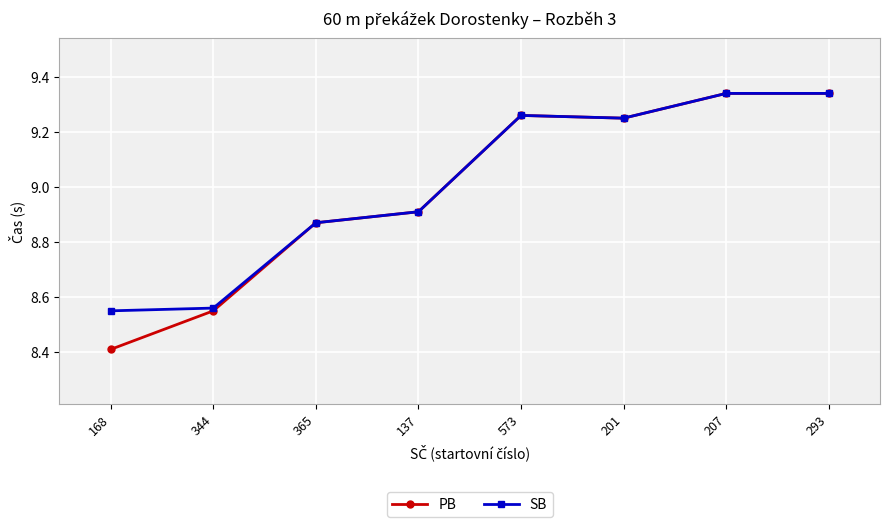

What is the difference between the second highest and second lowest values in the SB series?

0.8